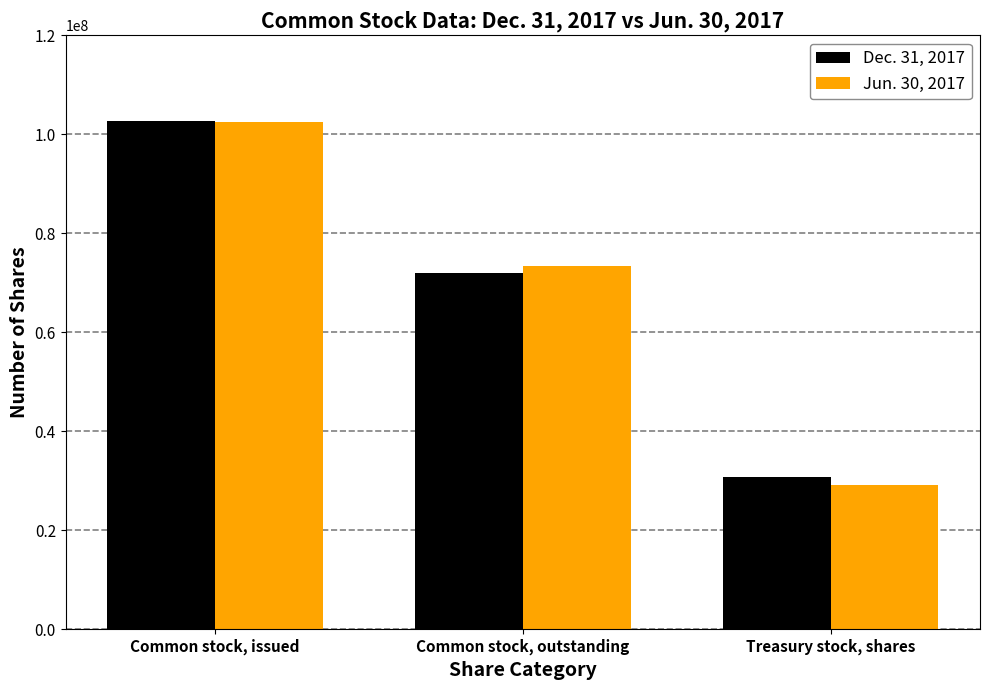

At which label does Jun. 30, 2017 first exceed 73421153?

Common stock, issued